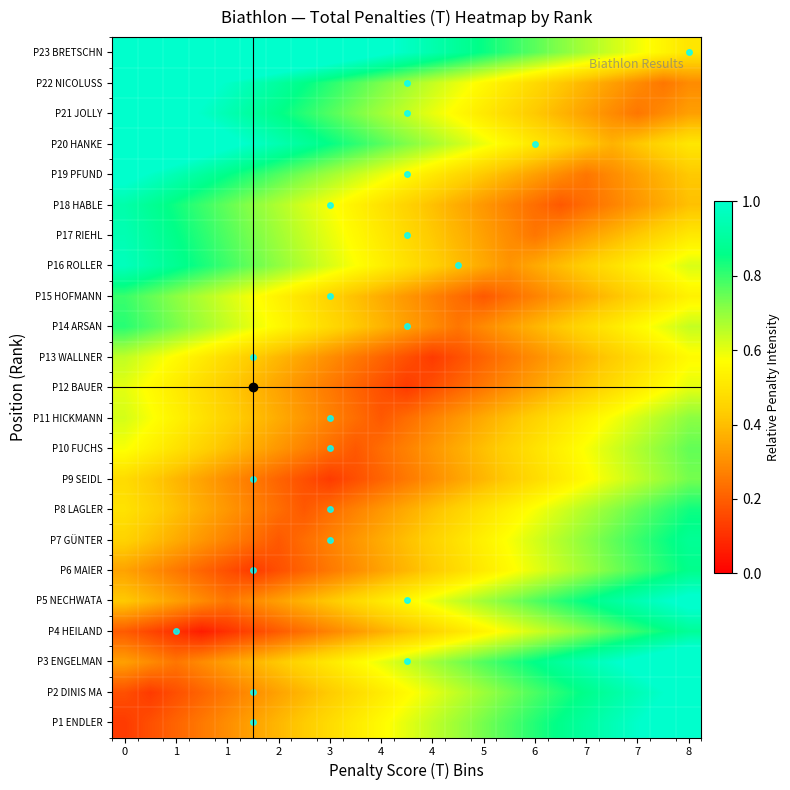

How many distinct data groups are displayed?

23